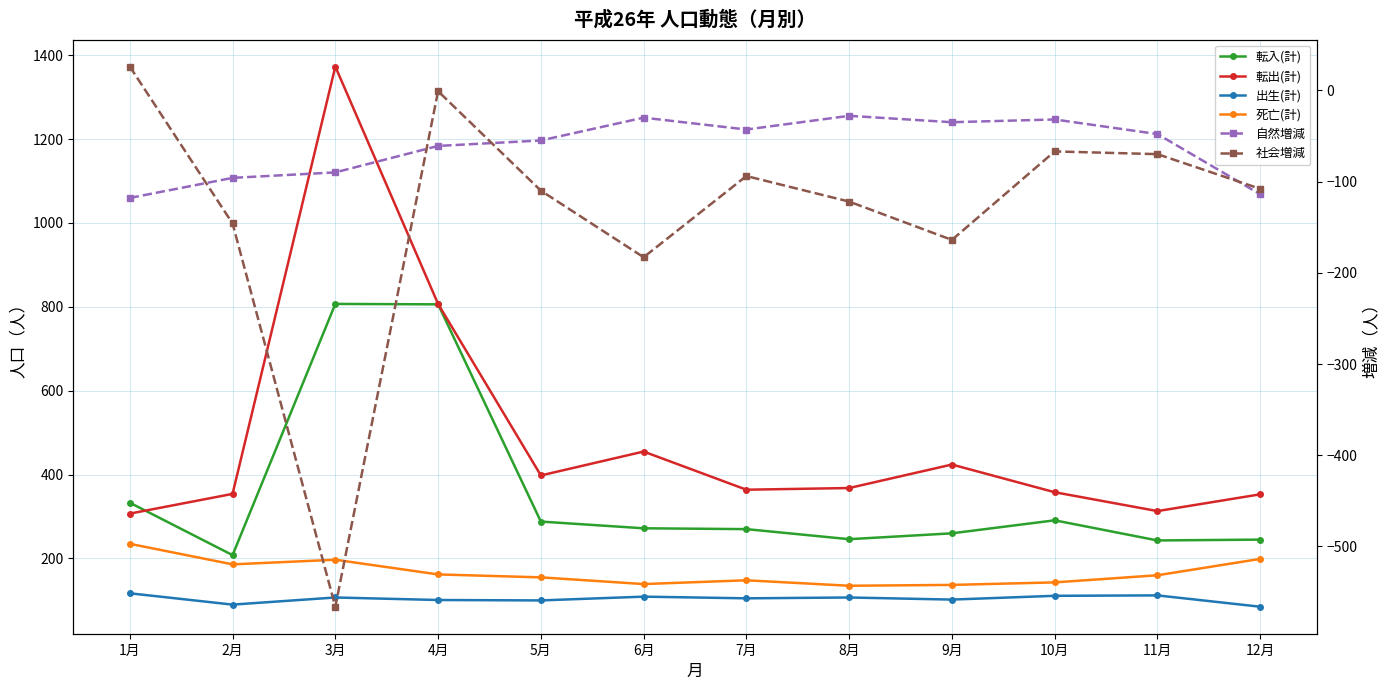

True or false: 死亡(計) and 出生(計) intersect in this chart.

False